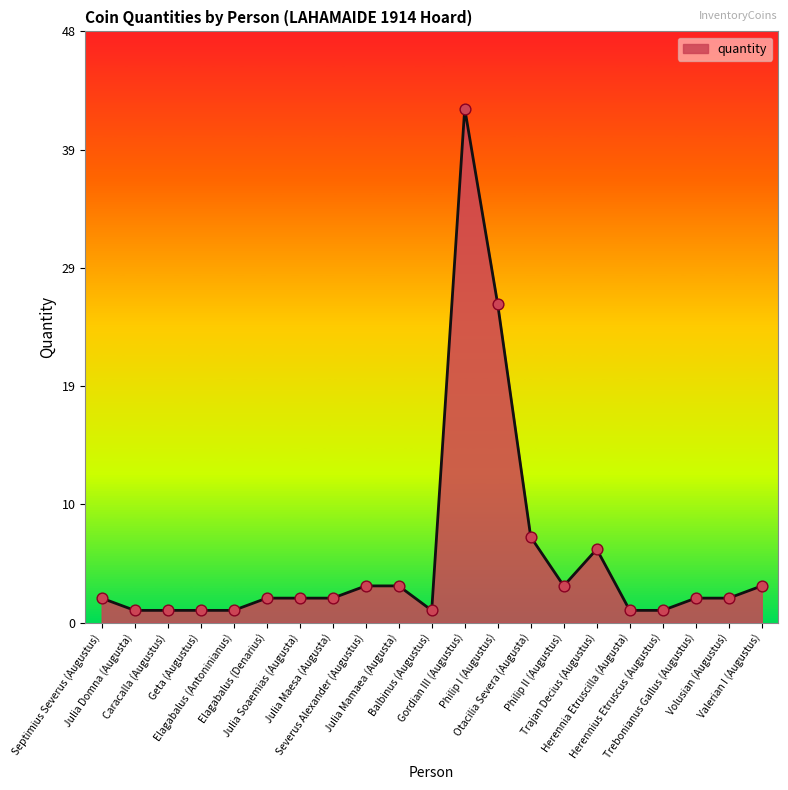

What is the greatest value displayed?

42